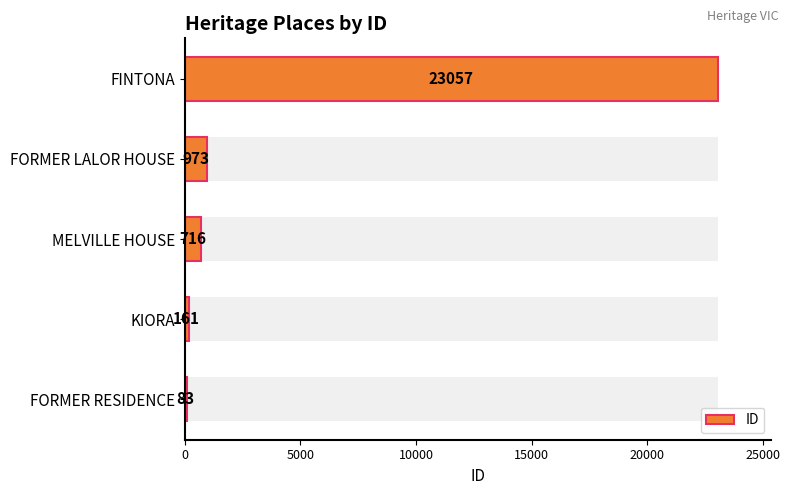

What is the value of the 3rd bar from the left?

716